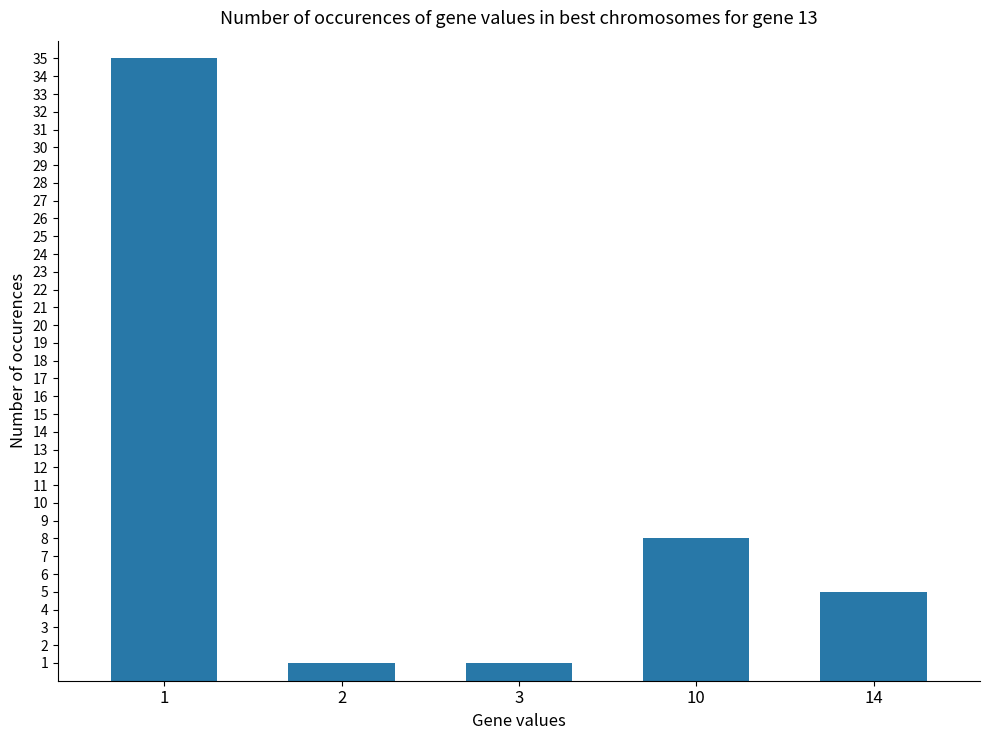

What is the value of the 5th bar from the left?

5